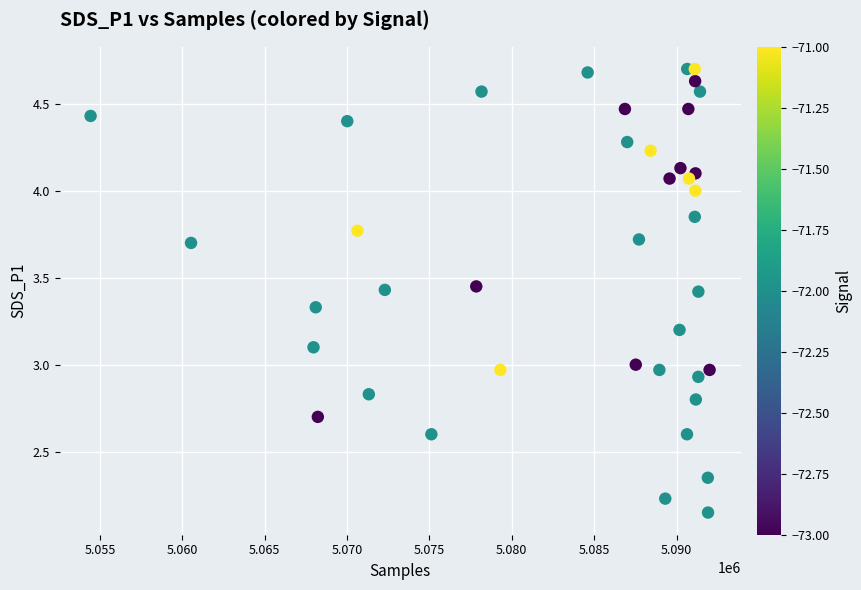

What is the range of Y values (max minus min)?

2.6